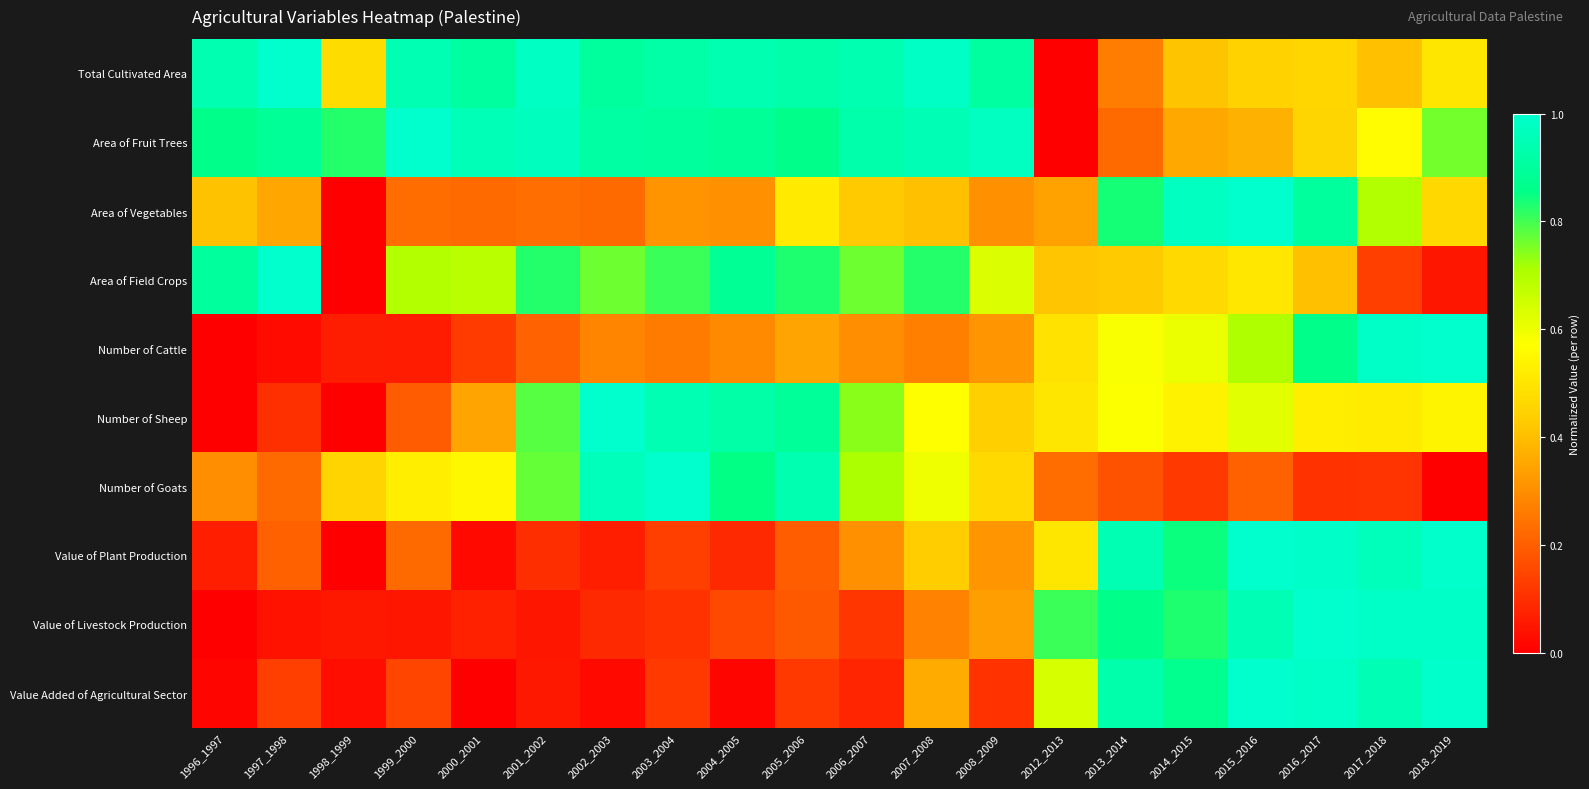

At which category is the sum across all series the highest?

2015_2016